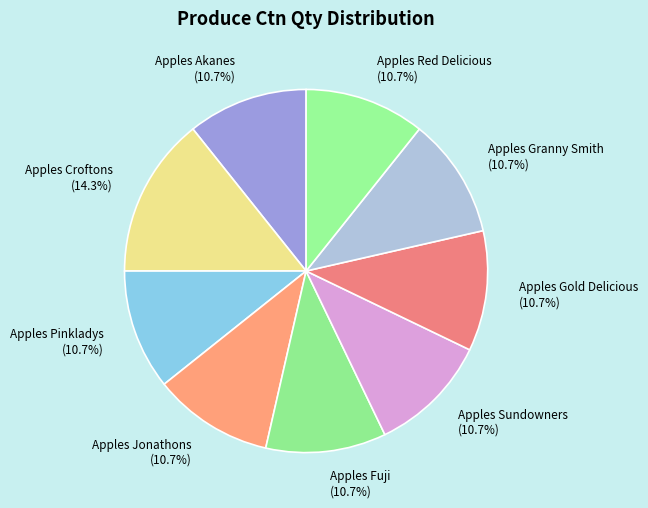

To the nearest percent, what is the average slice percentage?

11%